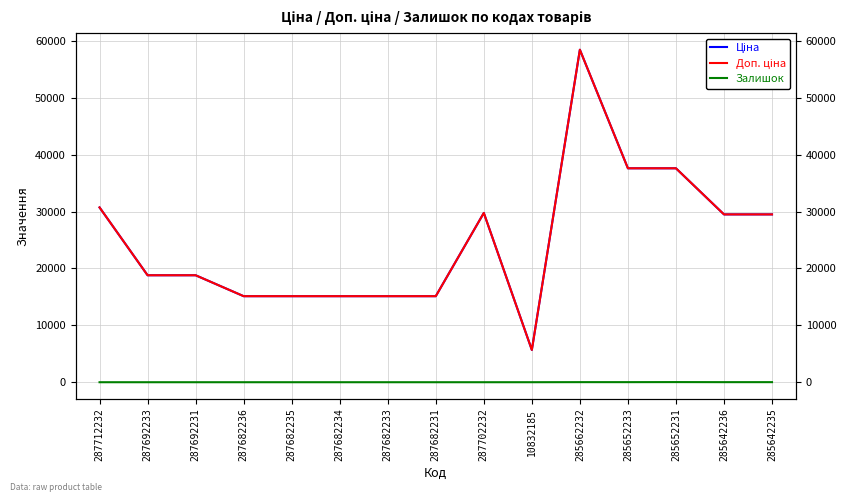

Read the Ціна value at 287682234.

15120.0